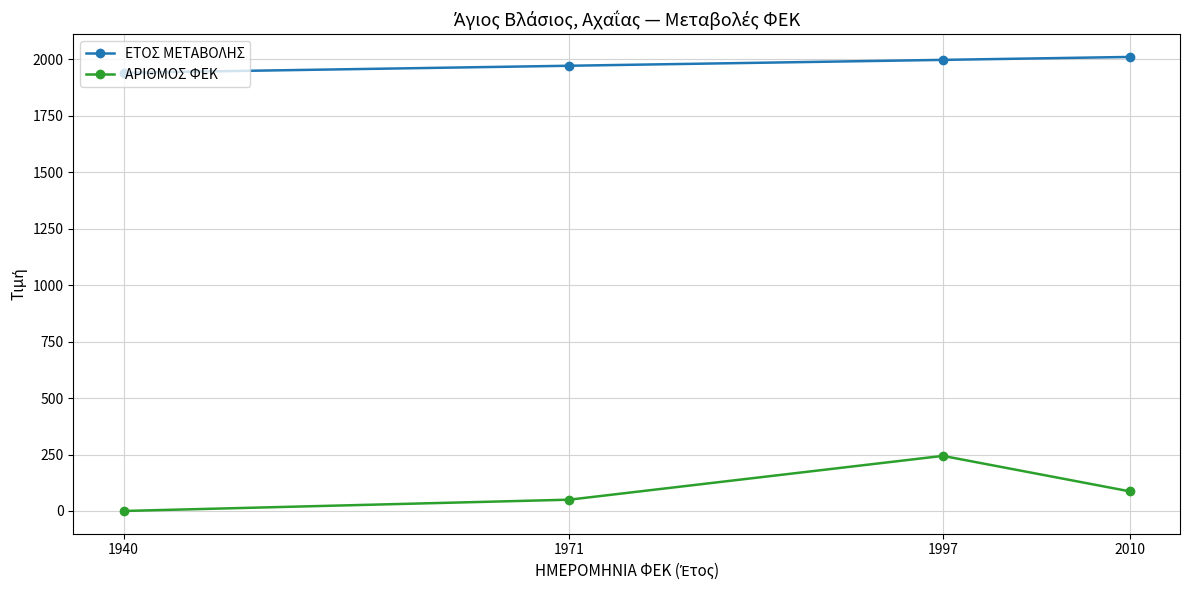

Which label corresponds to the smallest value in the chart?

1940